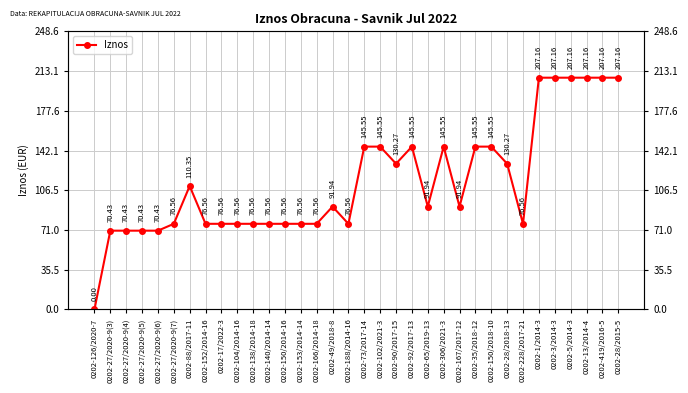

Reading left to right, extract all data points from this chart.

0202-126/2020-7=0.0	0202-27/2020-9(3)=70.4	0202-27/2020-9(4)=70.4	0202-27/2020-9(5)=70.4	0202-27/2020-9(6)=70.4	0202-27/2020-9(7)=76.6	0202-88/2017-11=110.3	0202-152/2014-16=76.6	0202-17/2022-3=76.6	0202-104/2014-16=76.6	0202-138/2014-18=76.6	0202-140/2014-14=76.6	0202-150/2014-16=76.6	0202-153/2014-14=76.6	0202-166/2014-18=76.6	0202-49/2018-8=91.9	0202-188/2014-16=76.6	0202-73/2017-14=145.6	0202-102/2021-3=145.6	0202-90/2017-15=130.3	0202-92/2017-13=145.6	0202-65/2019-13=91.9	0202-306/2021-3=145.6	0202-167/2017-12=91.9	0202-35/2018-12=145.6	0202-150/2018-10=145.6	0202-28/2018-13=130.3	0202-228/2017-21=76.6	0202-1/2014-3=207.2	0202-3/2014-3=207.2	0202-5/2014-3=207.2	0202-13/2014-4=207.2	0202-419/2016-5=207.2	0202-28/2015-5=207.2